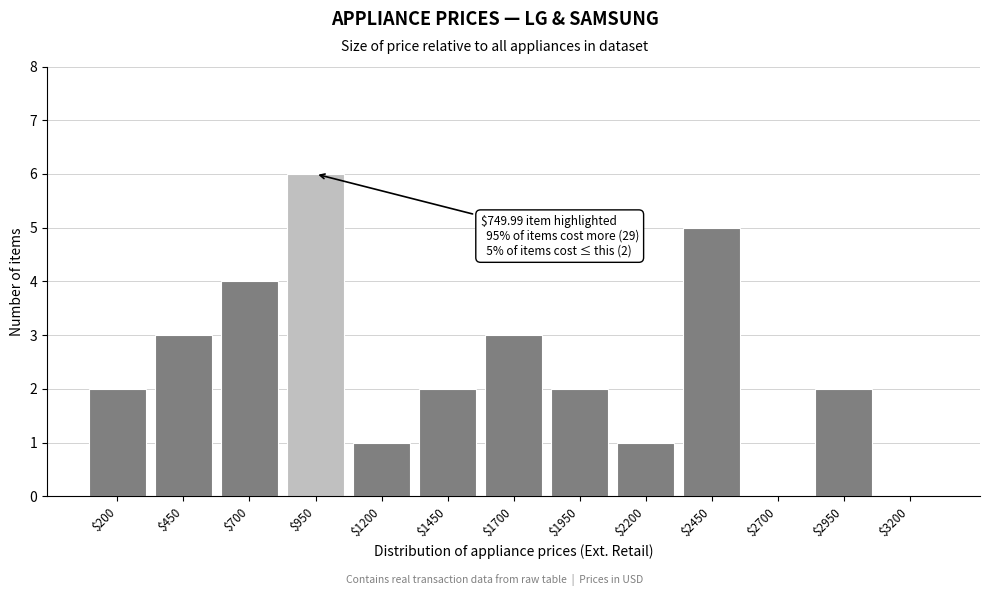

True or false: the data shows 5 at $450.

False